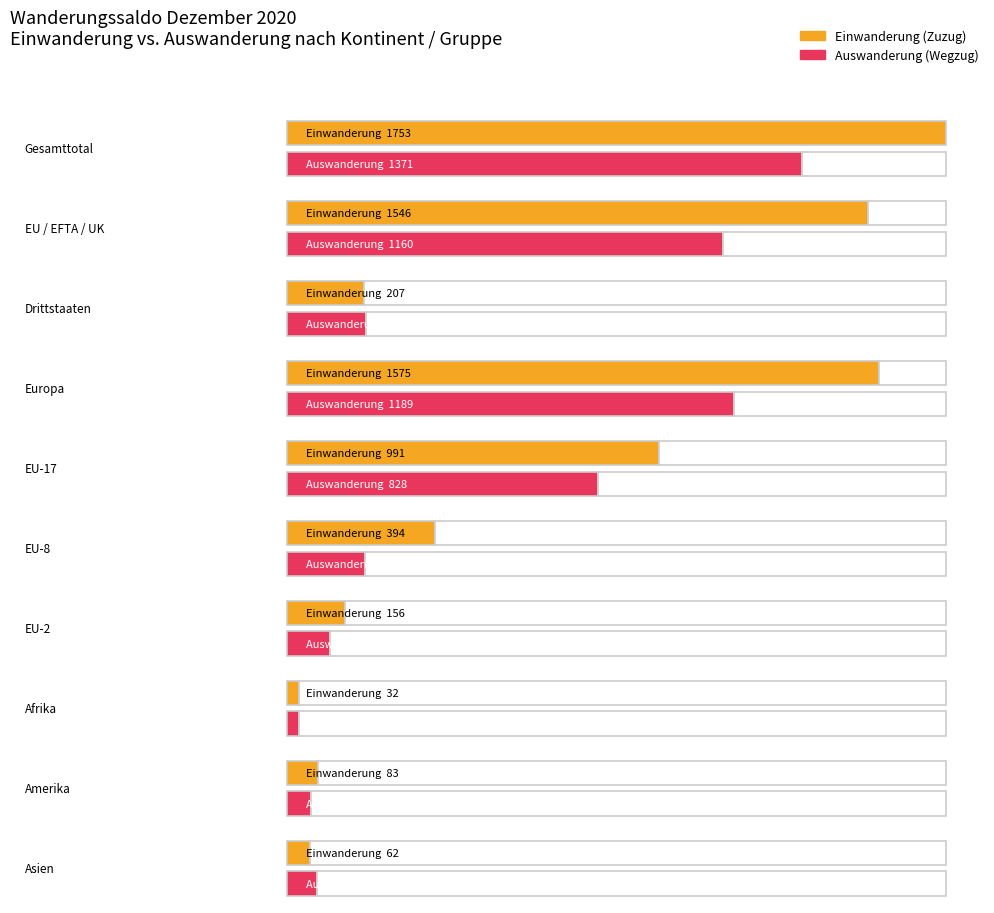

Which series has the largest total across all categories?

Einwanderung (Zuzug)